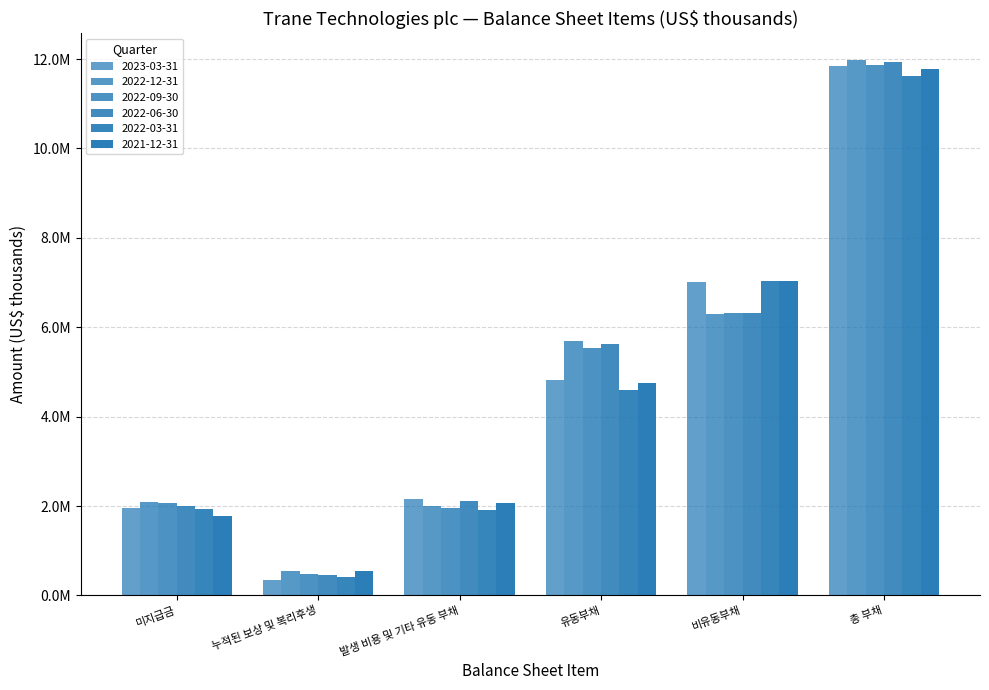

Are the bars horizontal?

No